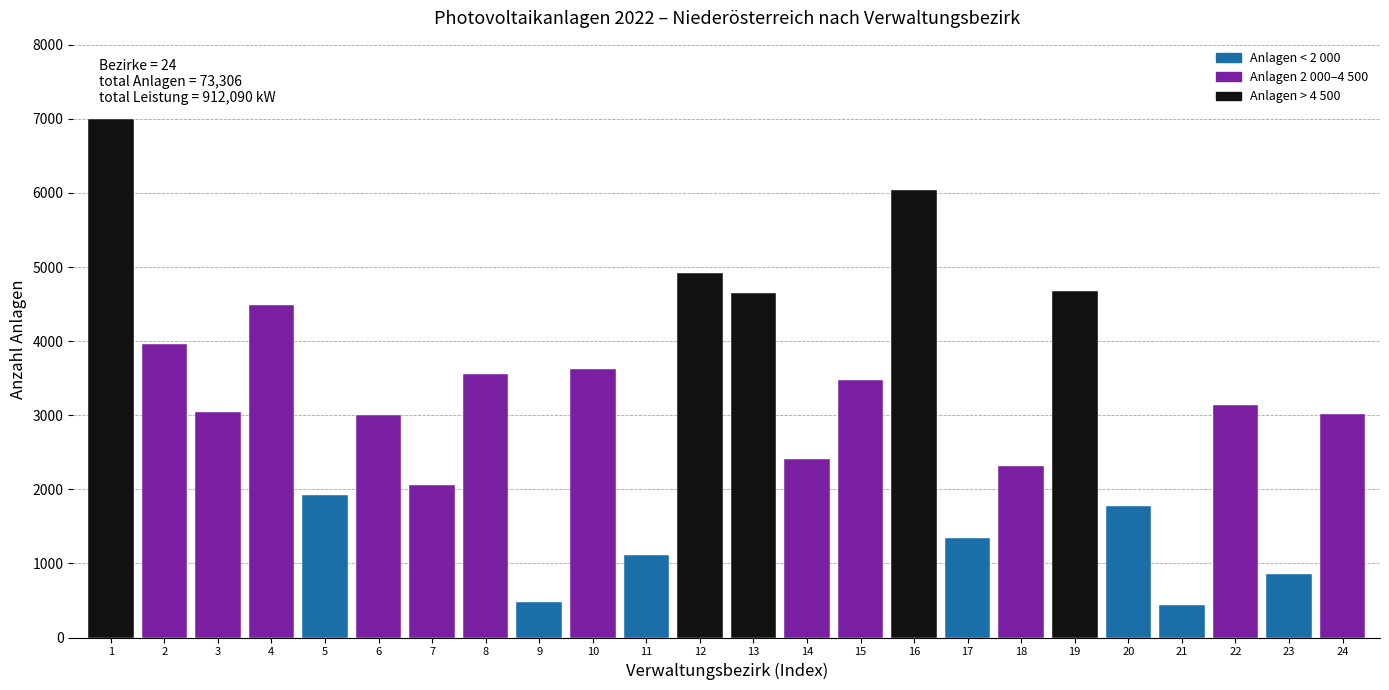

Approximately how many times larger is the value at 21 compared to 9?

0.9